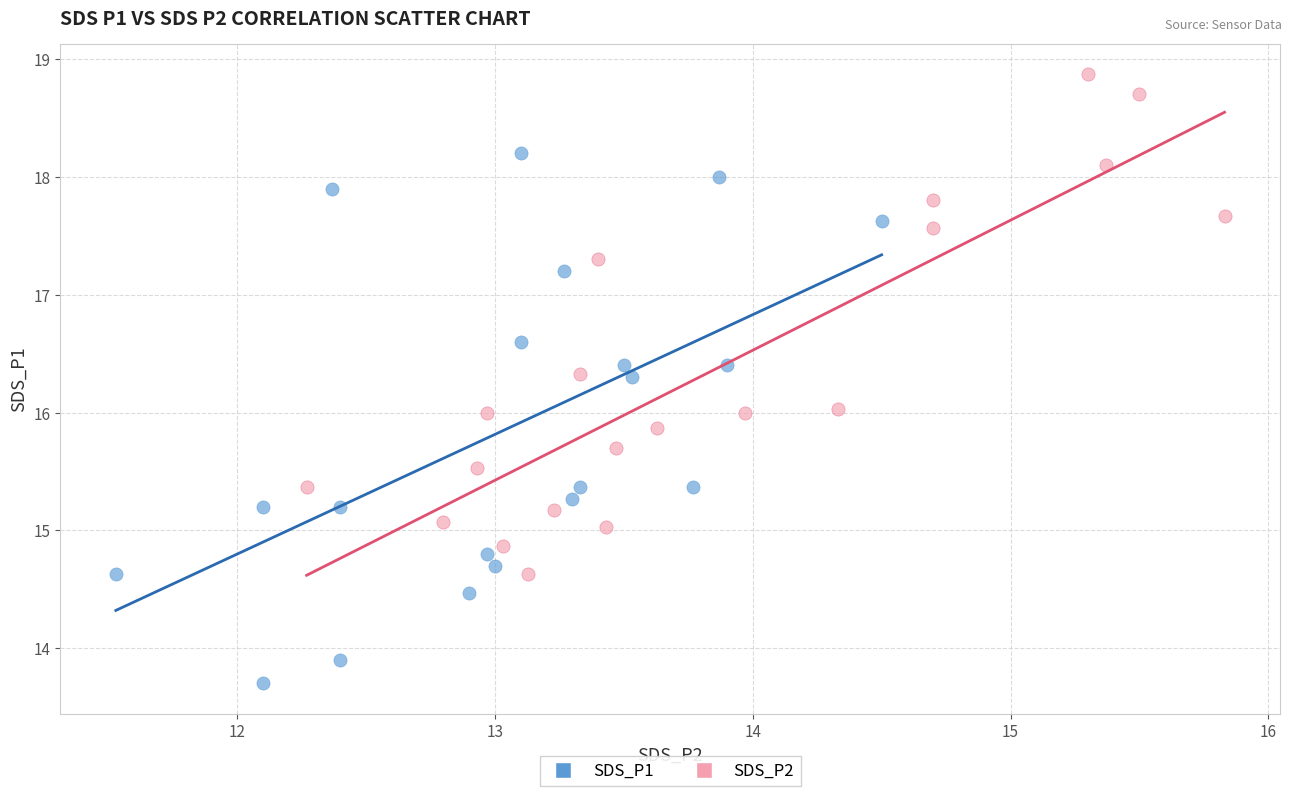

Which series reaches the maximum Y coordinate?

SDS_P2